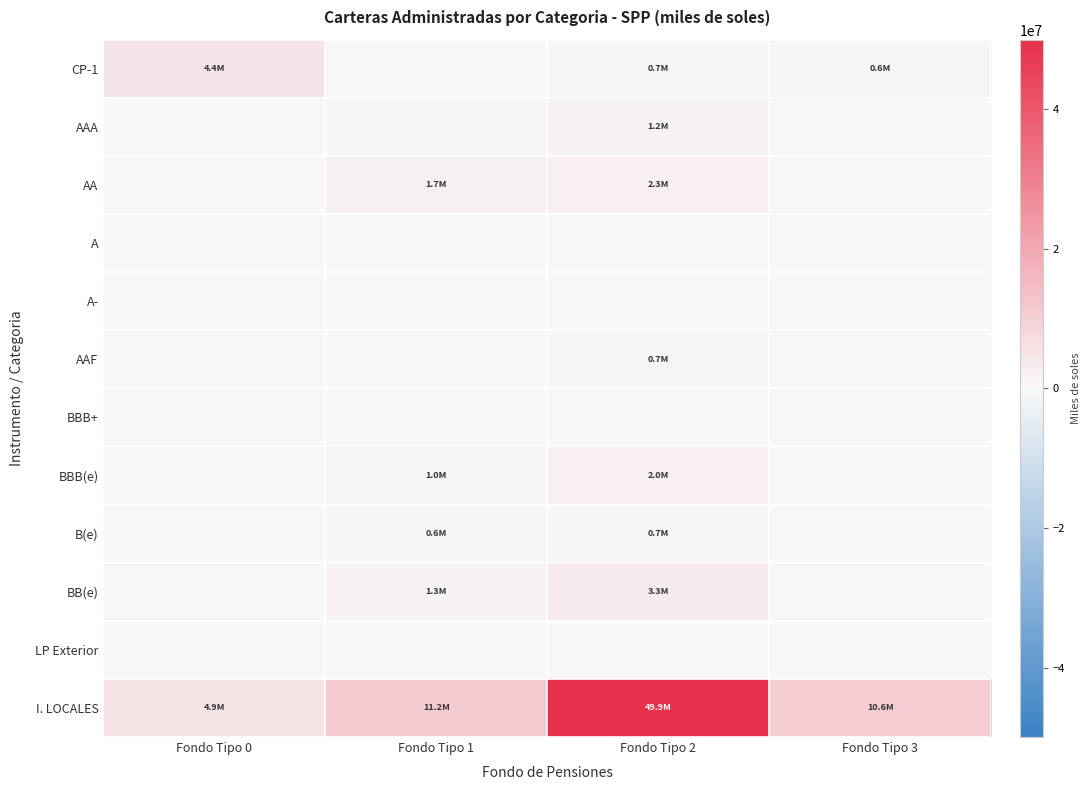

Reading left to right, transcribe all the data shown in this chart.

CP-1: Fondo Tipo 0=4384923.9	Fondo Tipo 1=125005.0	Fondo Tipo 2=653887.7	Fondo Tipo 3=609189.4
AAA: Fondo Tipo 0=134729.8	Fondo Tipo 1=400715.7	Fondo Tipo 2=1235994.1	Fondo Tipo 3=1520.4
AA: Fondo Tipo 0=260698.0	Fondo Tipo 1=1680626.2	Fondo Tipo 2=2285463.3	Fondo Tipo 3=16958.3
A: Fondo Tipo 0=0.0	Fondo Tipo 1=98822.9	Fondo Tipo 2=86281.5	Fondo Tipo 3=0.0
A-: Fondo Tipo 0=0.0	Fondo Tipo 1=40341.7	Fondo Tipo 2=289312.2	Fondo Tipo 3=0.0
AAF: Fondo Tipo 0=0.0	Fondo Tipo 1=76890.8	Fondo Tipo 2=721626.3	Fondo Tipo 3=72519.7
BBB+: Fondo Tipo 0=0.0	Fondo Tipo 1=214090.4	Fondo Tipo 2=313495.8	Fondo Tipo 3=0.0
BBB(e): Fondo Tipo 0=0.0	Fondo Tipo 1=1036699.8	Fondo Tipo 2=2031906.3	Fondo Tipo 3=3759.8
B(e): Fondo Tipo 0=0.0	Fondo Tipo 1=598358.9	Fondo Tipo 2=705675.4	Fondo Tipo 3=18426.5
BB(e): Fondo Tipo 0=0.0	Fondo Tipo 1=1315658.2	Fondo Tipo 2=3252330.5	Fondo Tipo 3=37930.9
LP Exterior: Fondo Tipo 0=0.0	Fondo Tipo 1=6557.5	Fondo Tipo 2=69849.2	Fondo Tipo 3=4359.1
I. LOCALES: Fondo Tipo 0=4863333.7	Fondo Tipo 1=11188588.2	Fondo Tipo 2=49867901.0	Fondo Tipo 3=10587355.1